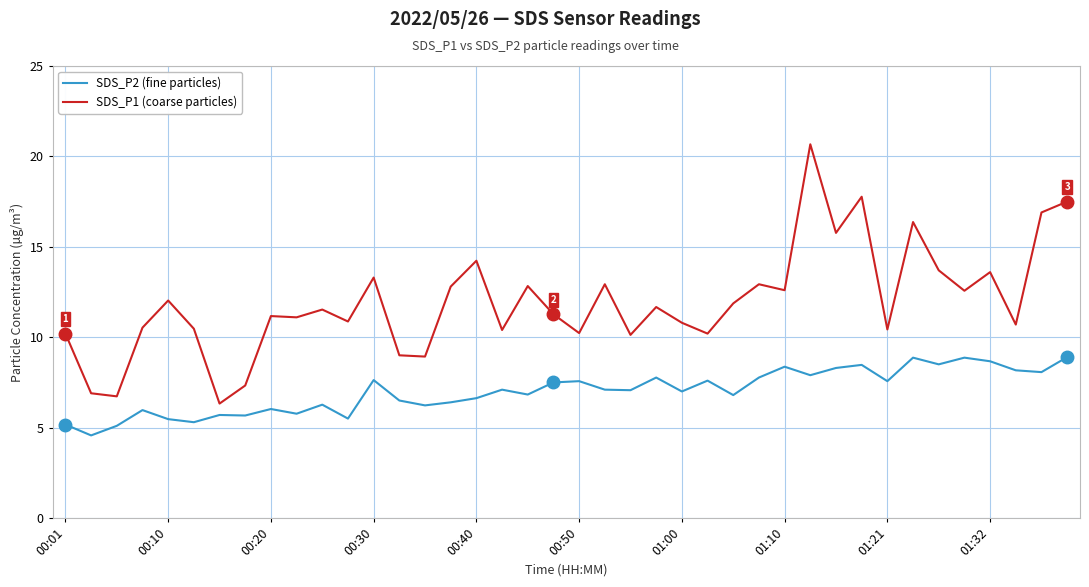

How many categories are shown in the chart?

40